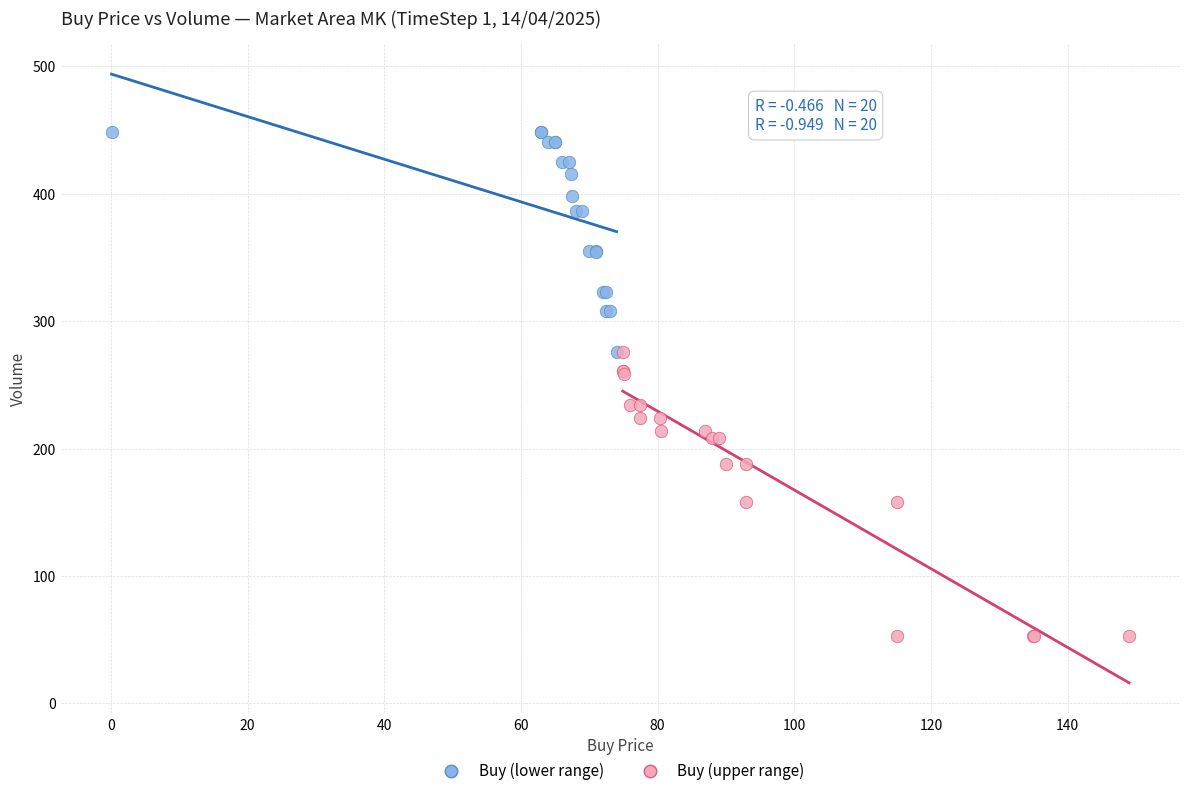

Which series contains the lowest Y value?

Buy (upper range)